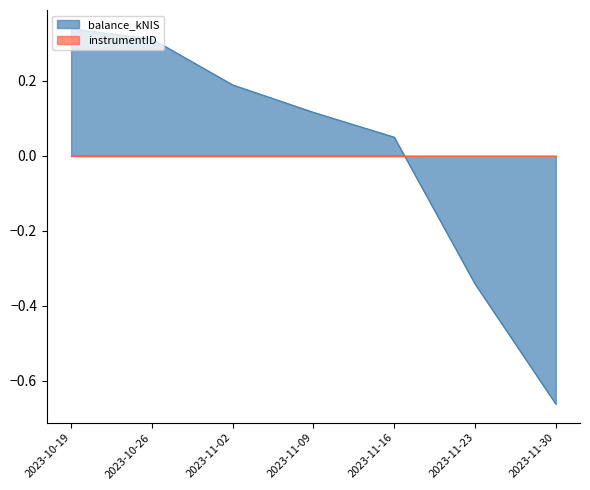

Reading left to right, extract all data points from this chart.

0.3	0.3	0.2	0.1	0.0	-0.3	-0.7